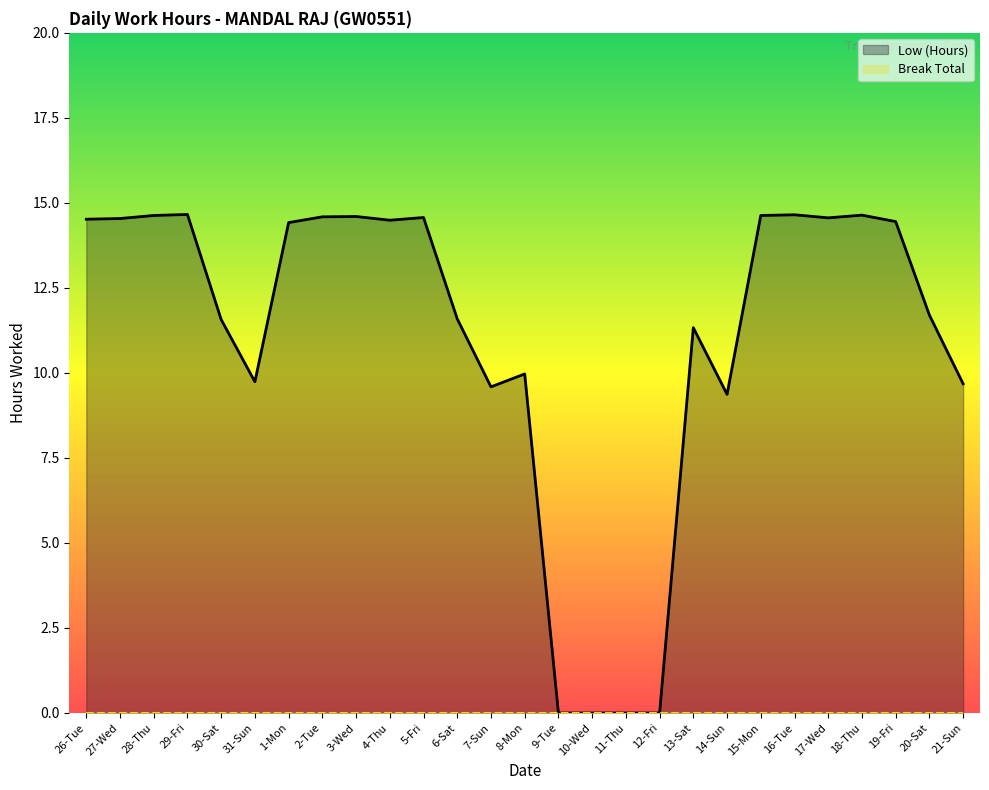

Rank the categories by value from highest to lowest.

29-Fri, 16-Tue, 18-Thu, 28-Thu, 15-Mon, 3-Wed, 2-Tue, 5-Fri, 17-Wed, 27-Wed, 26-Tue, 4-Thu, 19-Fri, 1-Mon, 20-Sat, 6-Sat, 30-Sat, 13-Sat, 8-Mon, 31-Sun, 21-Sun, 7-Sun, 14-Sun, 9-Tue, 10-Wed, 11-Thu, 12-Fri